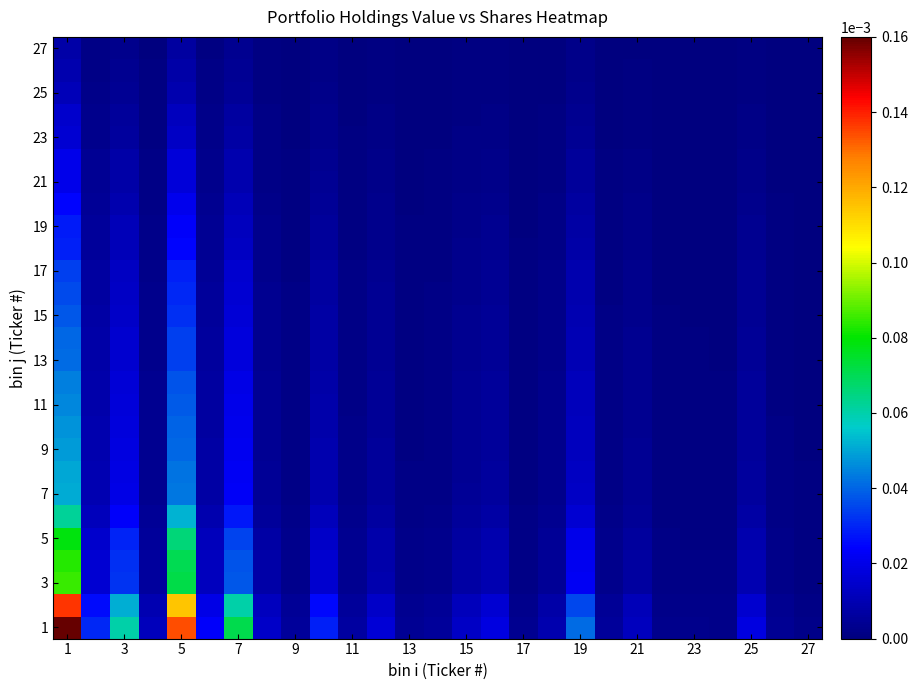

How many data points does each series have?

27